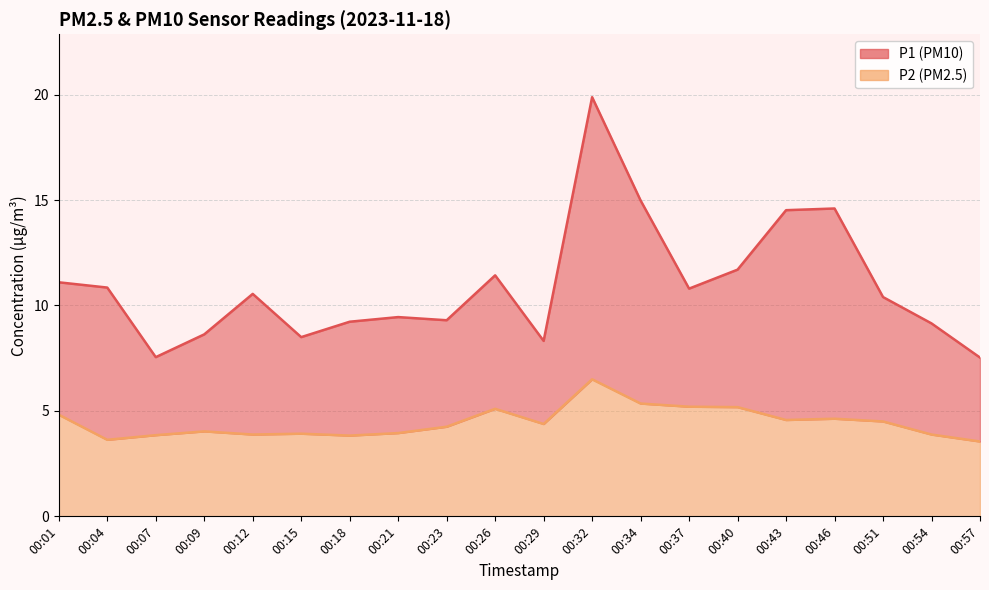

What is the difference between the maximum and minimum values in the P1 series?

12.3